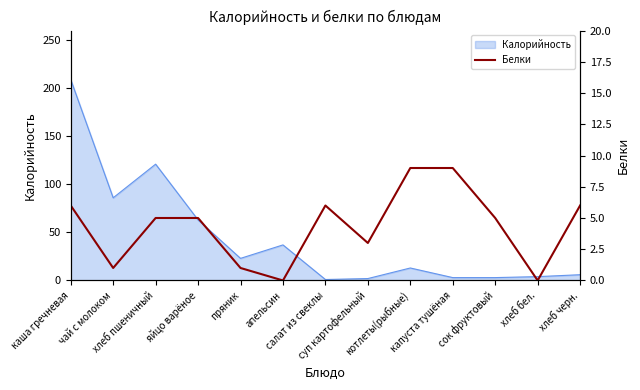

Reading left to right, what are all the values shown in this chart?

6	1	5	5	1	0	6	3	9	9	5	0	6